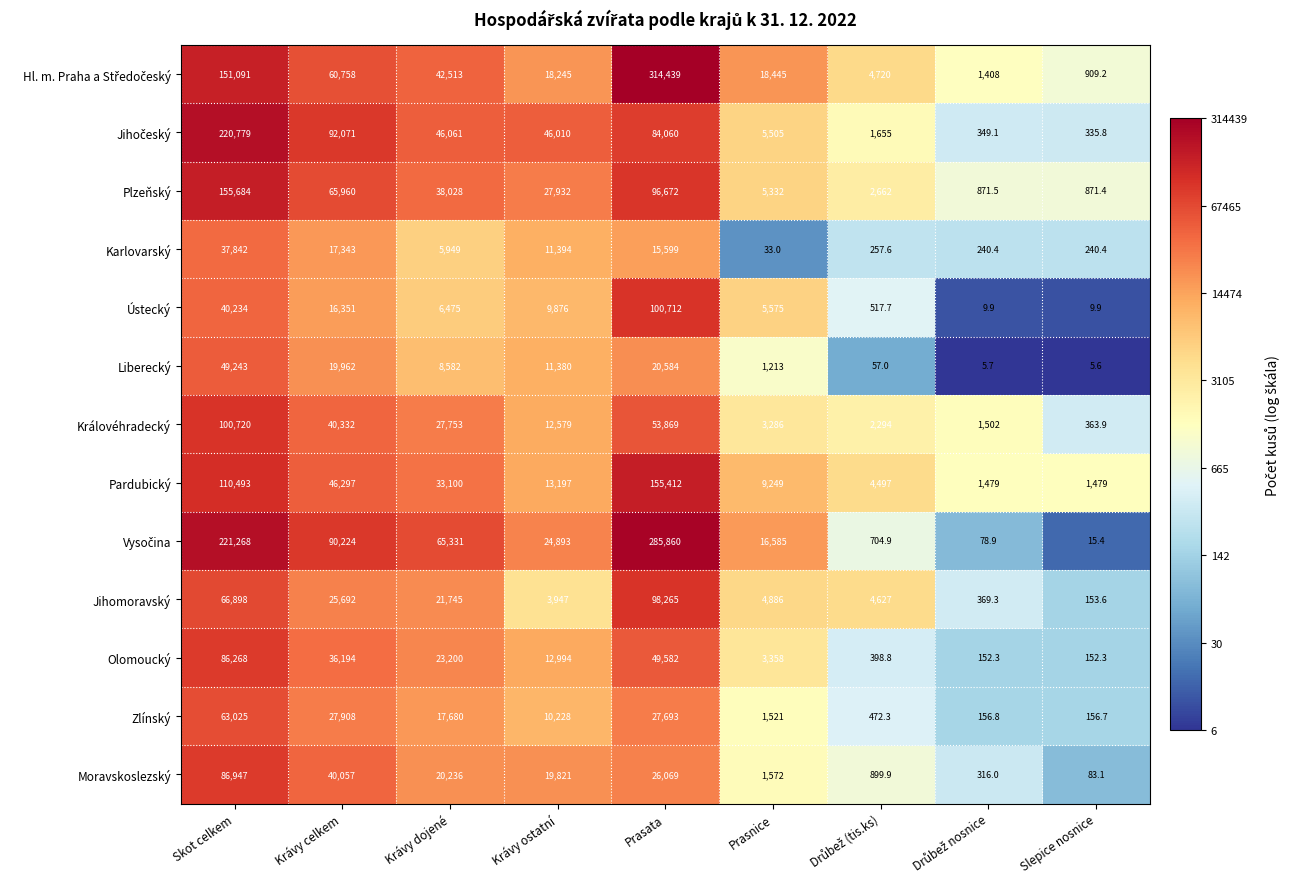

Is it true that Jihomoravský equals 25692.0 at Krávy celkem?

True